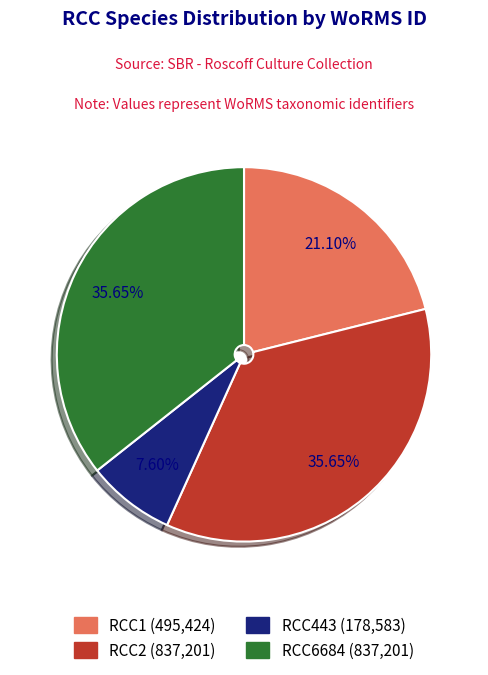

To the nearest percent, what is the average slice percentage?

25%